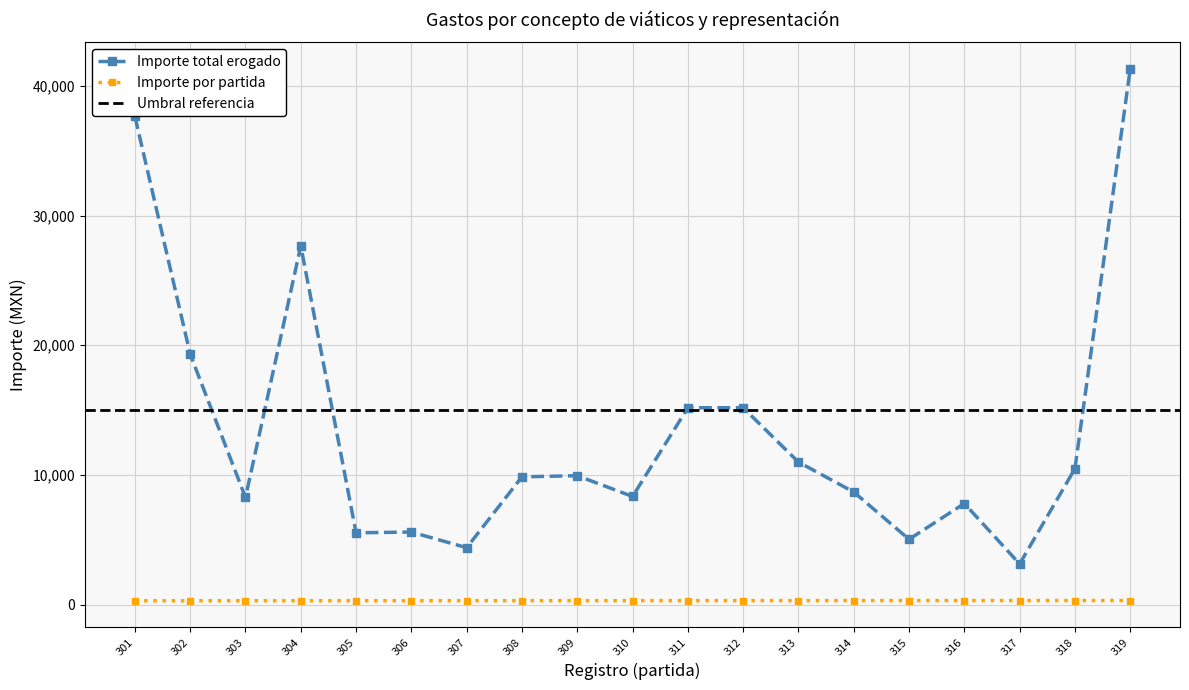

At which category is the sum across all series the highest?

319